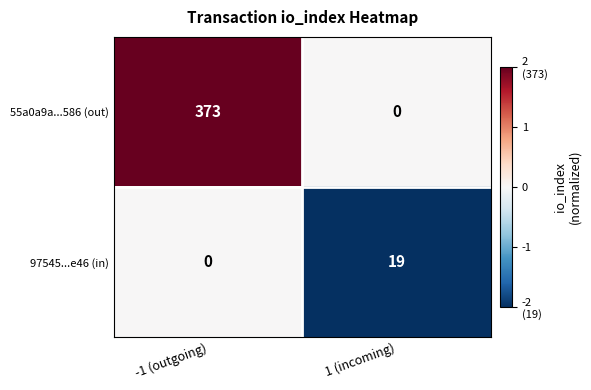

Which series has the widest spread of values?

55a0a9a...586 (out)